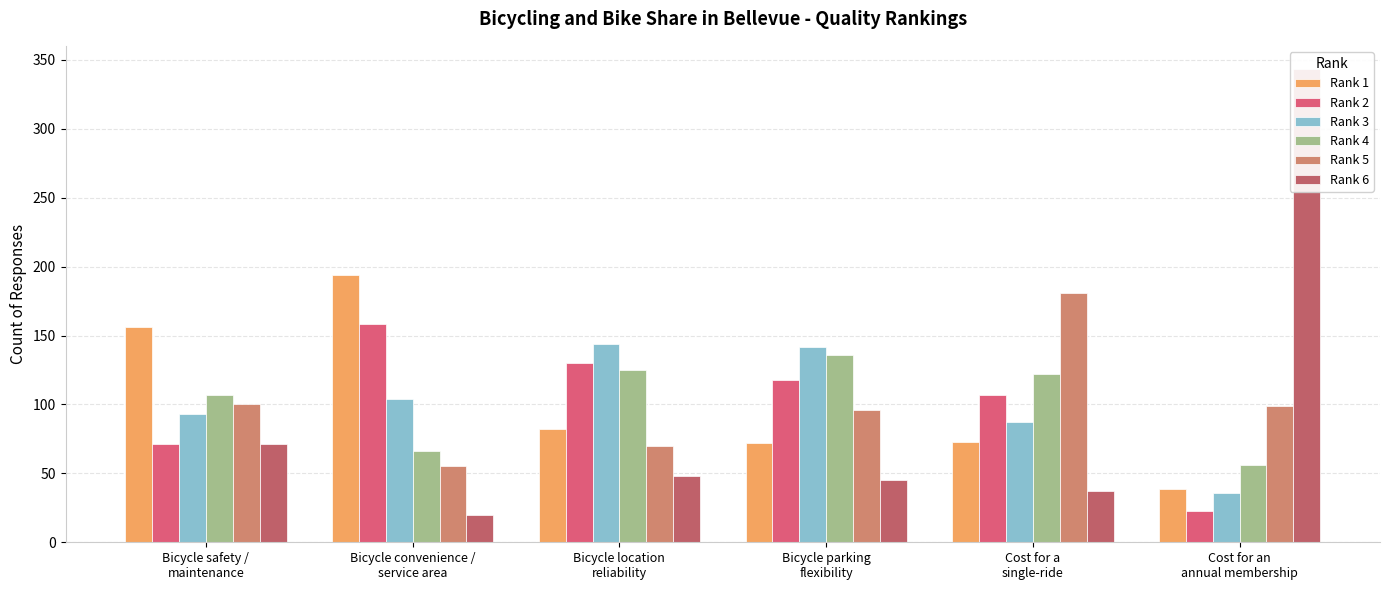

List the series in order of their peak value, lowest first.

Rank 4, Rank 3, Rank 2, Rank 5, Rank 1, Rank 6